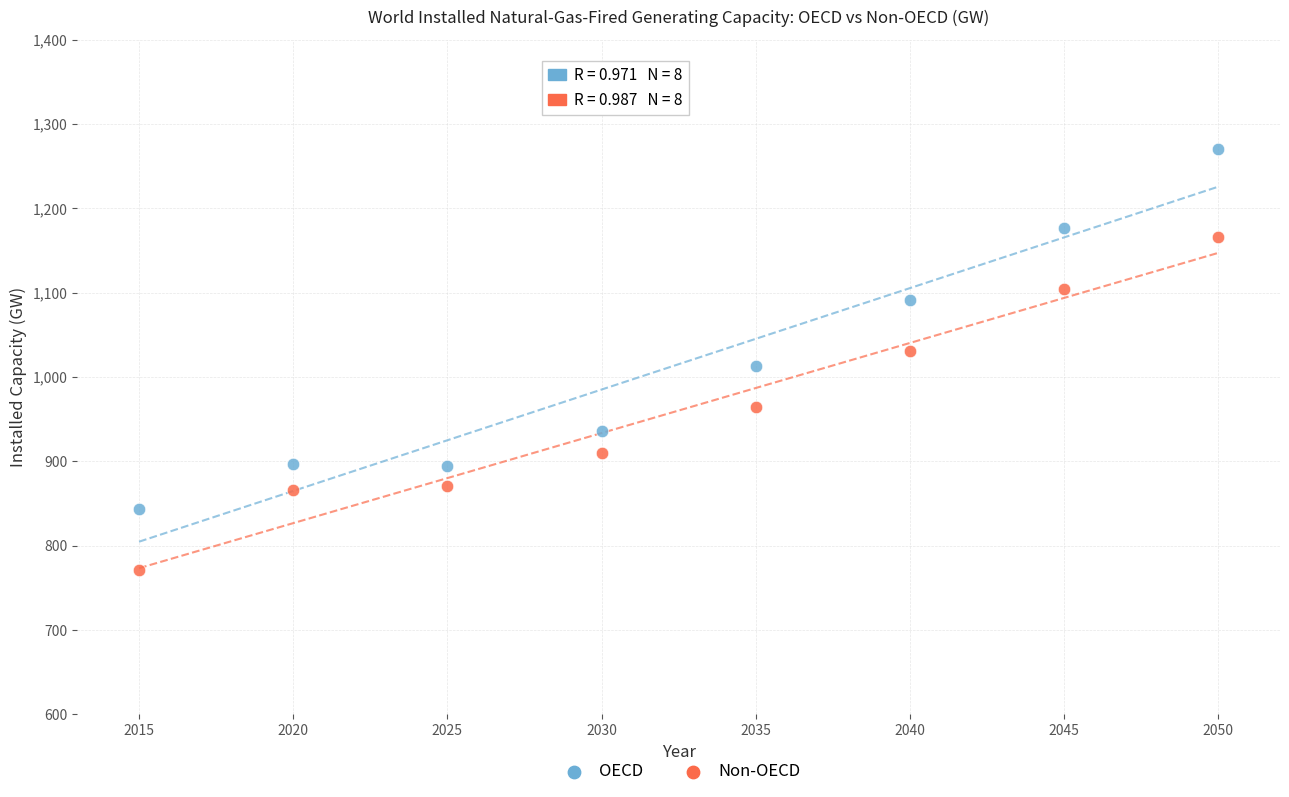

Across all data points, what is the range of Y values (max minus min)?

499.4